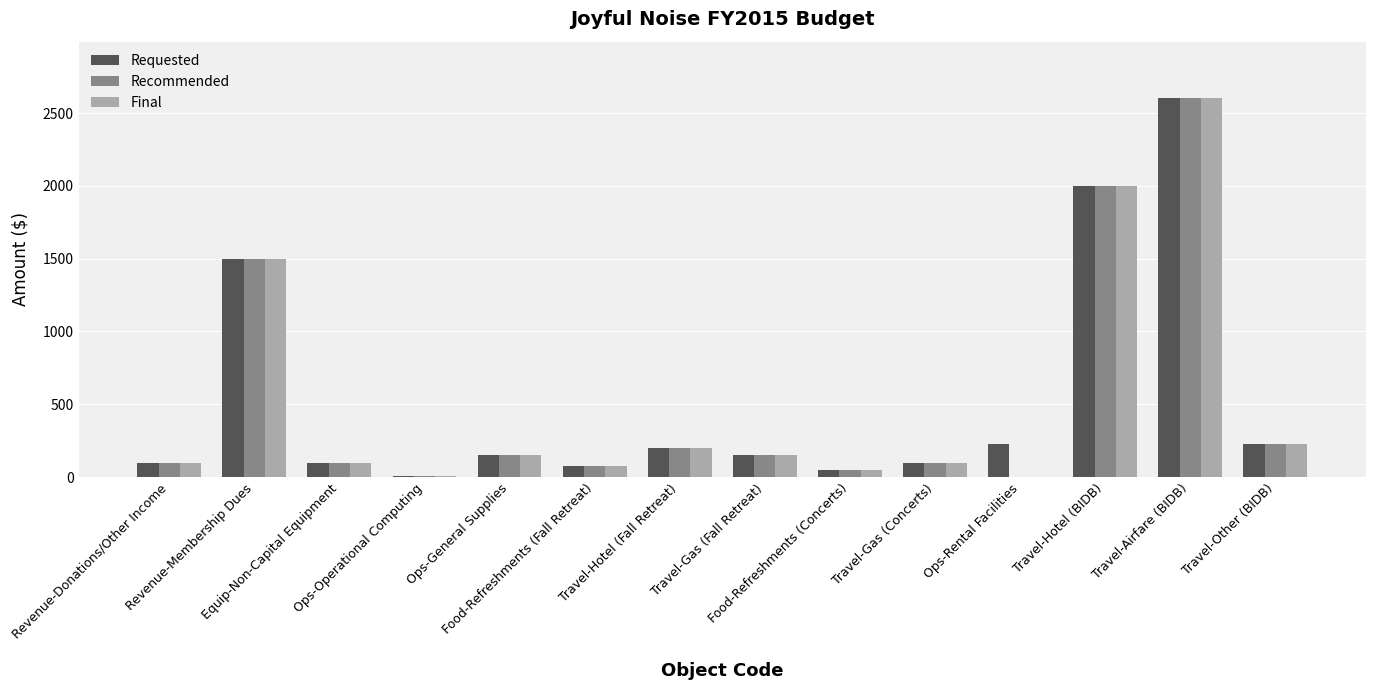

What is the sum of all Recommended values?

7260